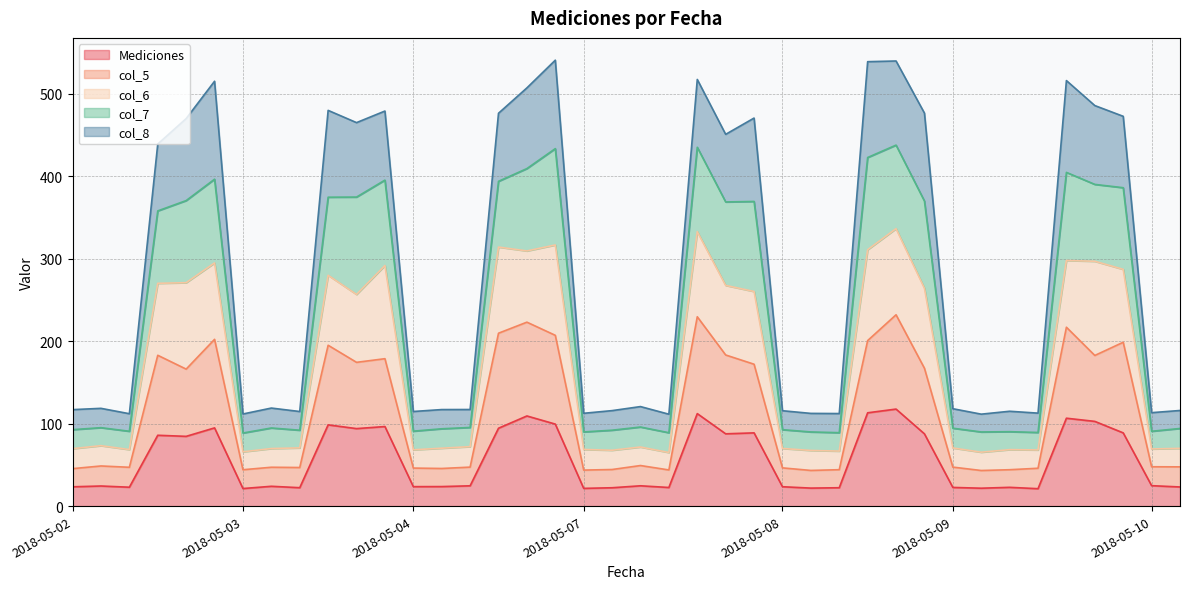

True or false: col_6 and col_7 intersect in this chart.

False